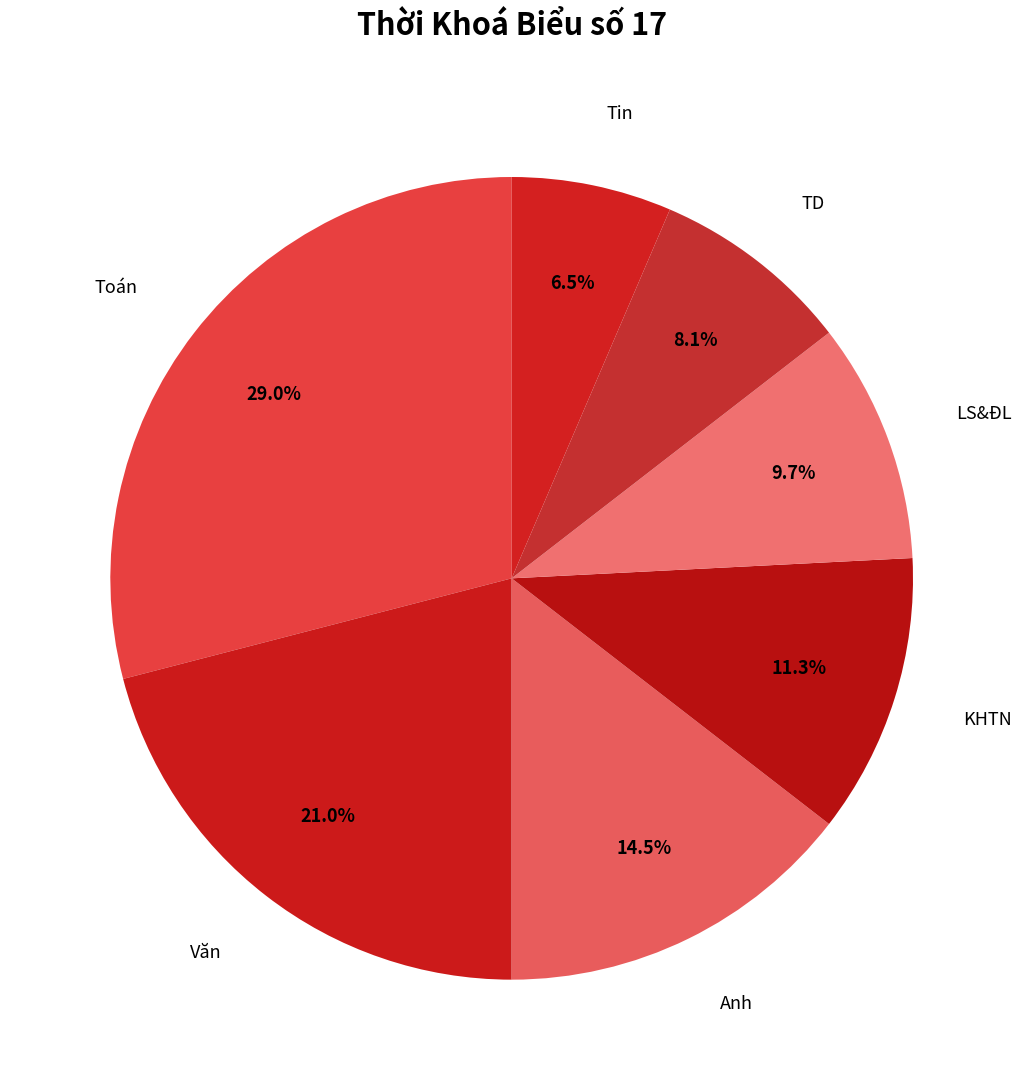

Which category has the smallest portion of the pie?

Tin